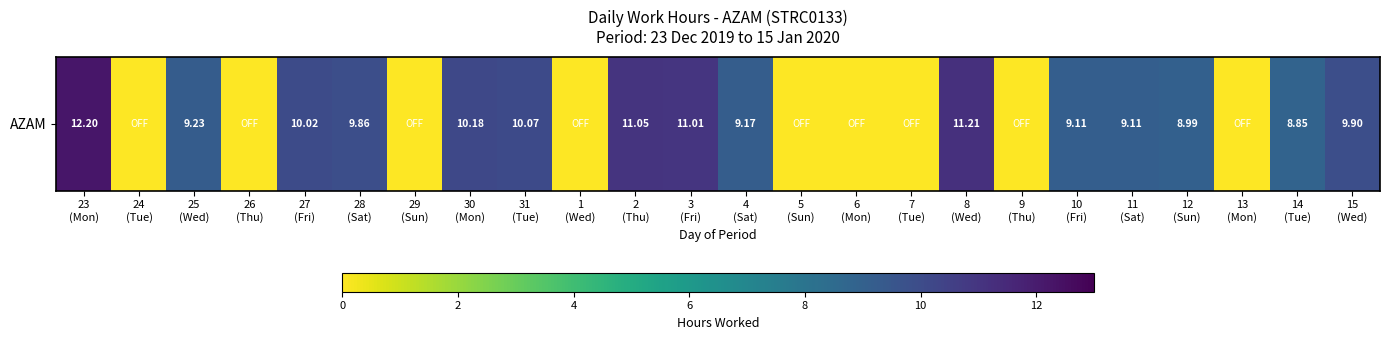

Reading right to left, list all the values displayed in this chart.

9.9	8.8	0.0	9.0	9.1	9.1	0.0	11.2	0.0	0.0	0.0	9.2	11.0	11.1	0.0	10.1	10.2	0.0	9.9	10.0	0.0	9.2	0.0	12.2